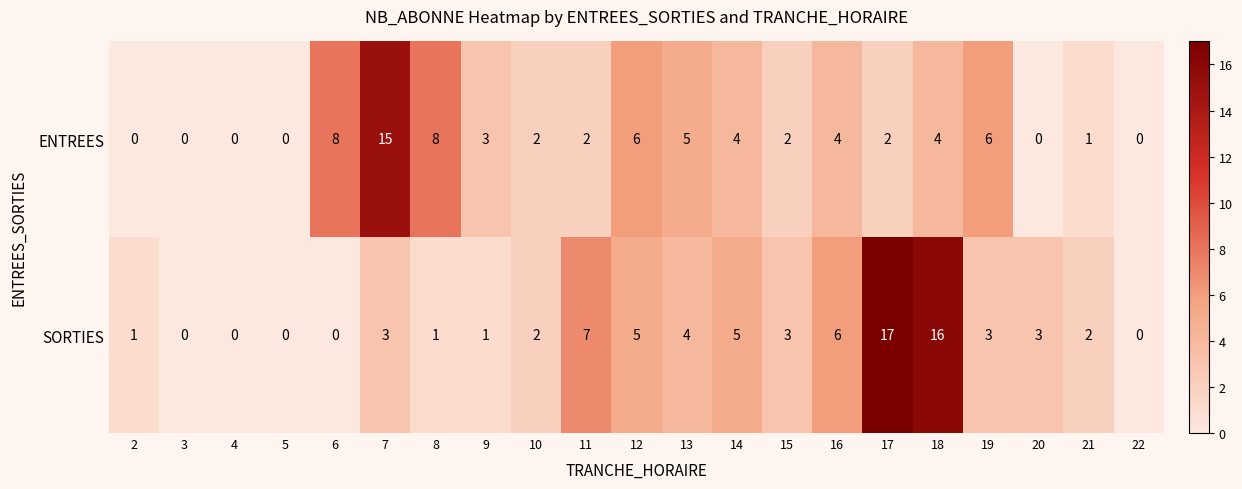

True or false: ENTREES has a value of 4 at 16.

True